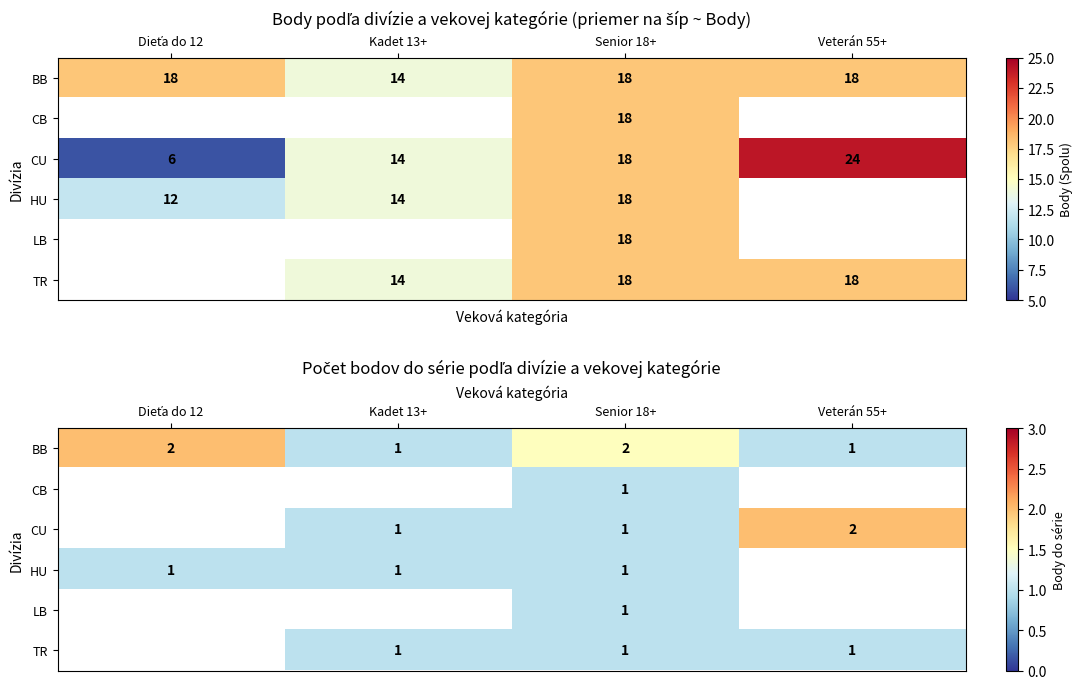

Which series has the largest total across all categories?

BB